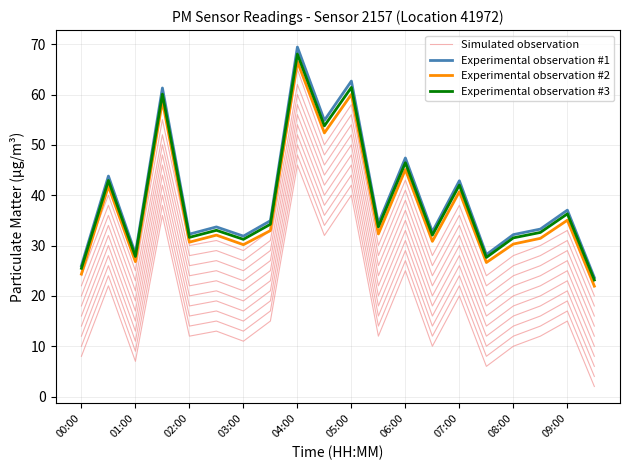

How many data points in Experimental observation #2 are less than 32?

9